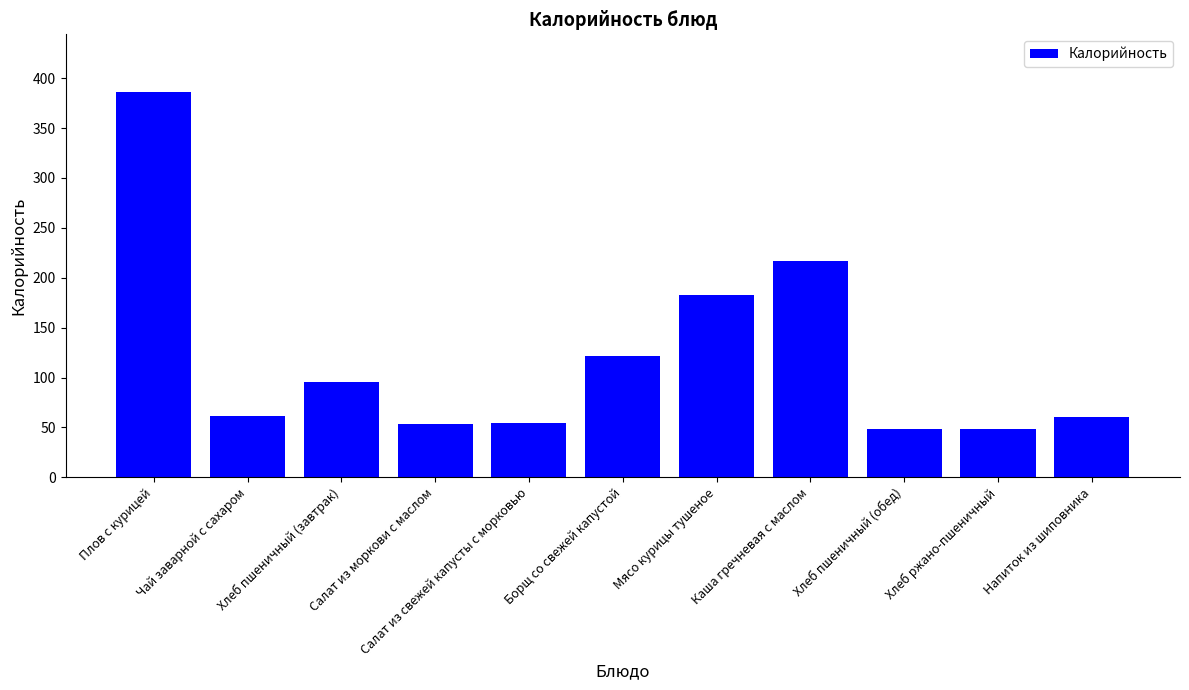

What is the sum of all values?

1328